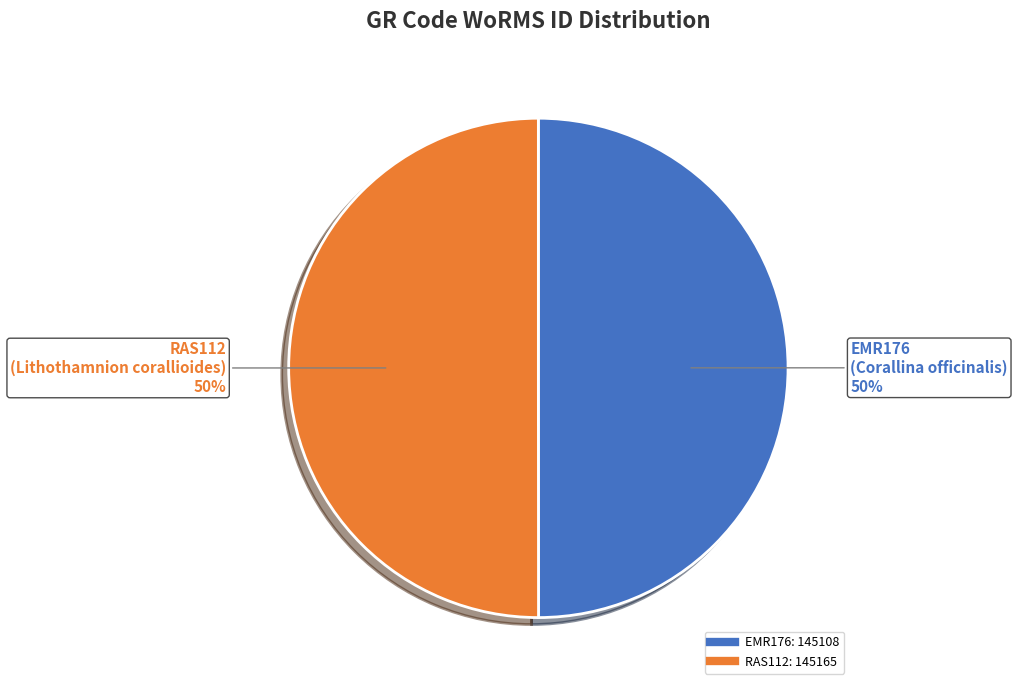

To the nearest percent, what percentage of the pie is EMR176?

50%